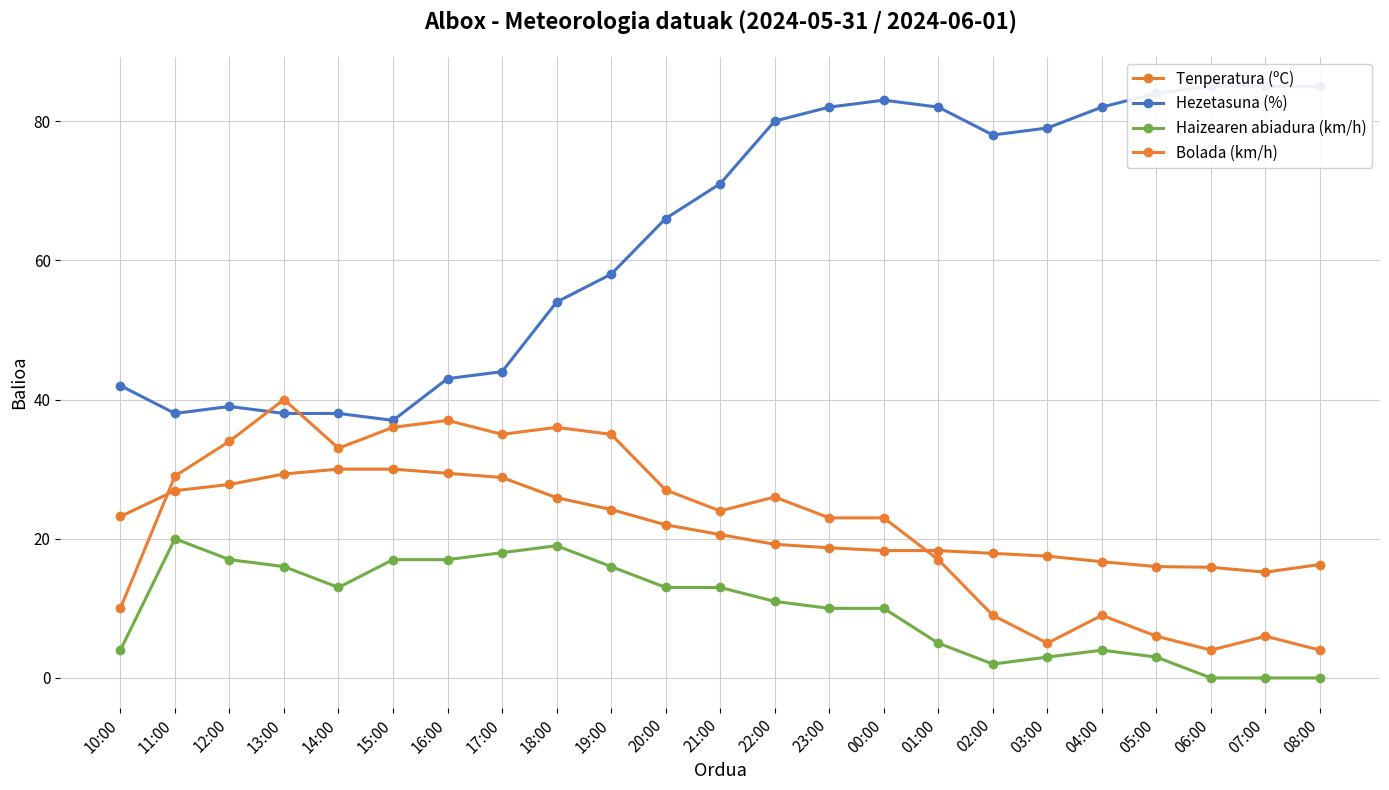

What is the average value of the Bolada (km/h) series?

22.1